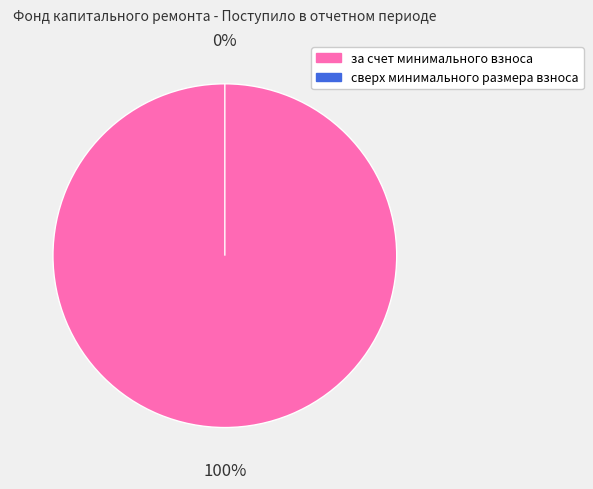

Rank the categories by value from lowest to highest.

сверх минимального размера взноса, за счет минимального взноса